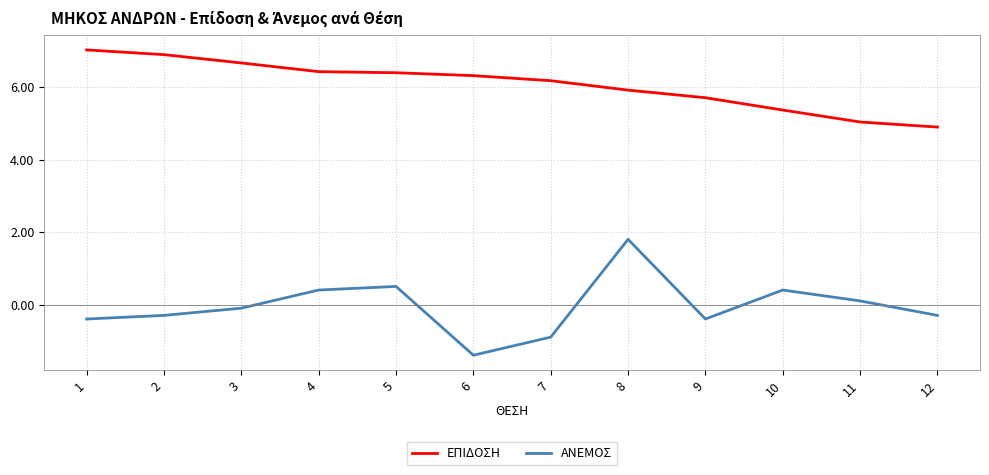

What is the maximum value shown in the chart?

7.0